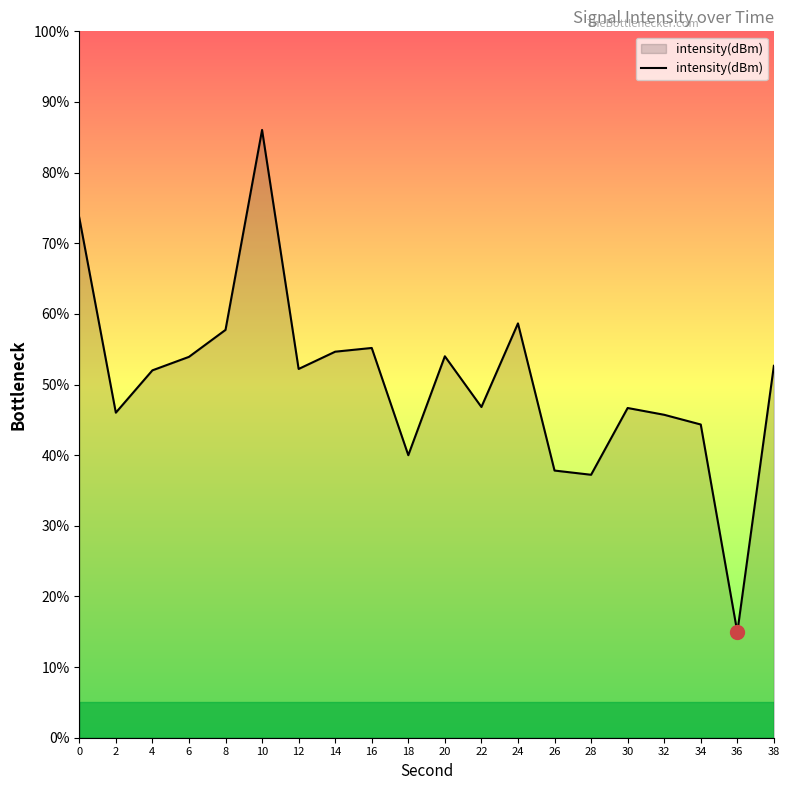

At which category does the chart reach its minimum across all series?

36